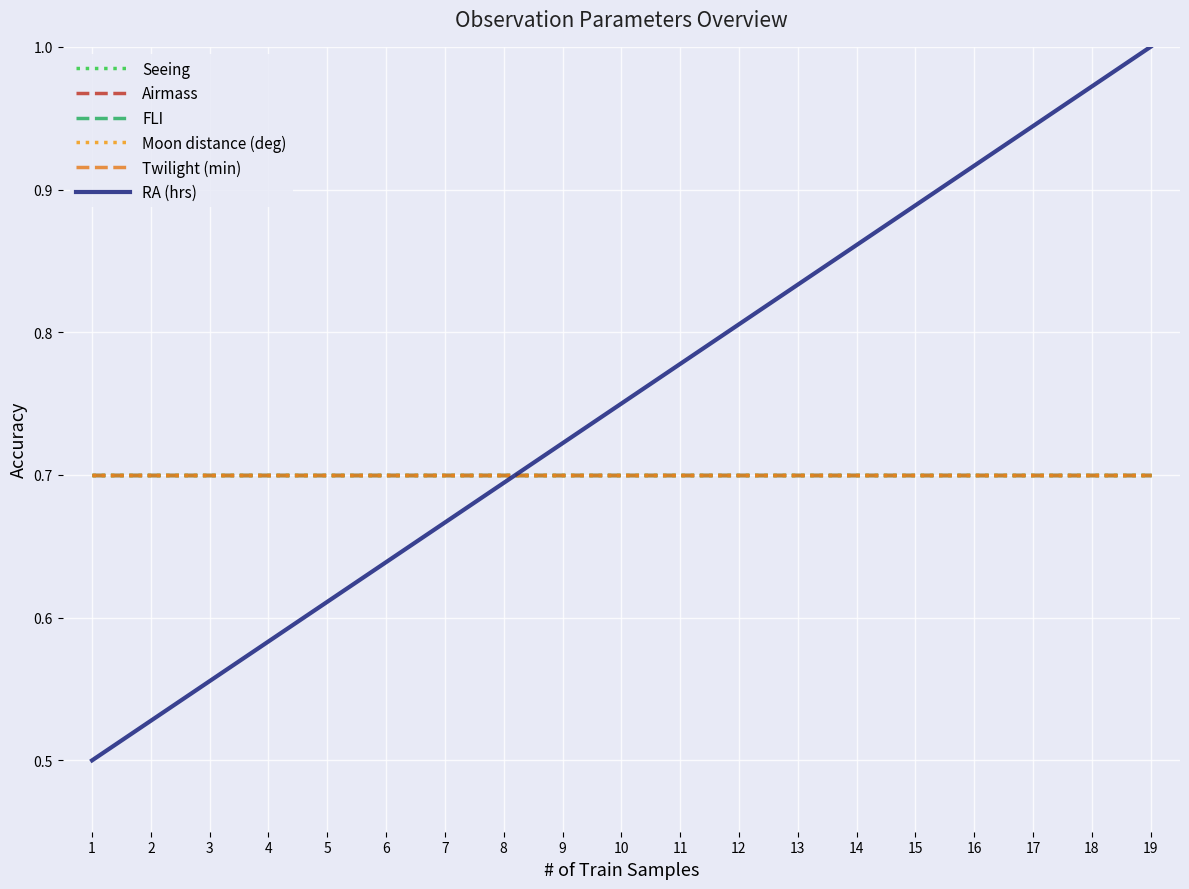

At which label is Airmass closest to 0?

1